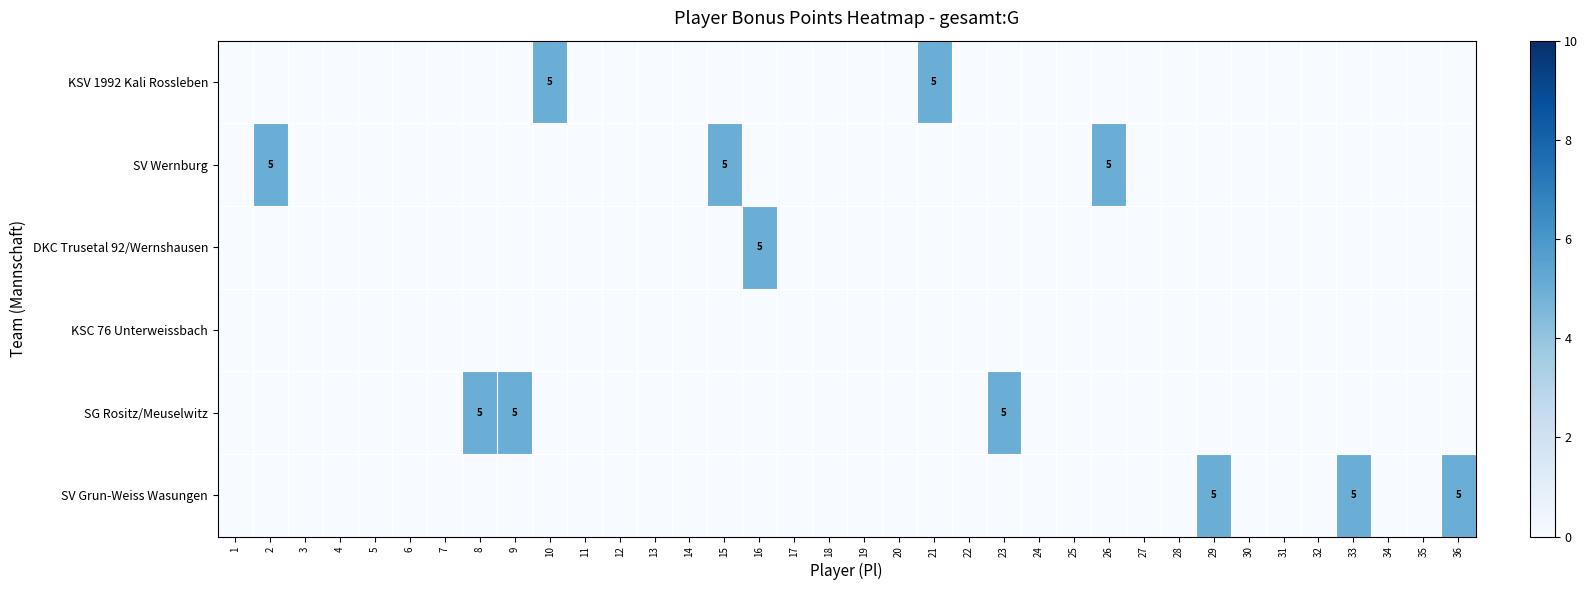

How many values in the SV Wernburg series exceed 0?

3